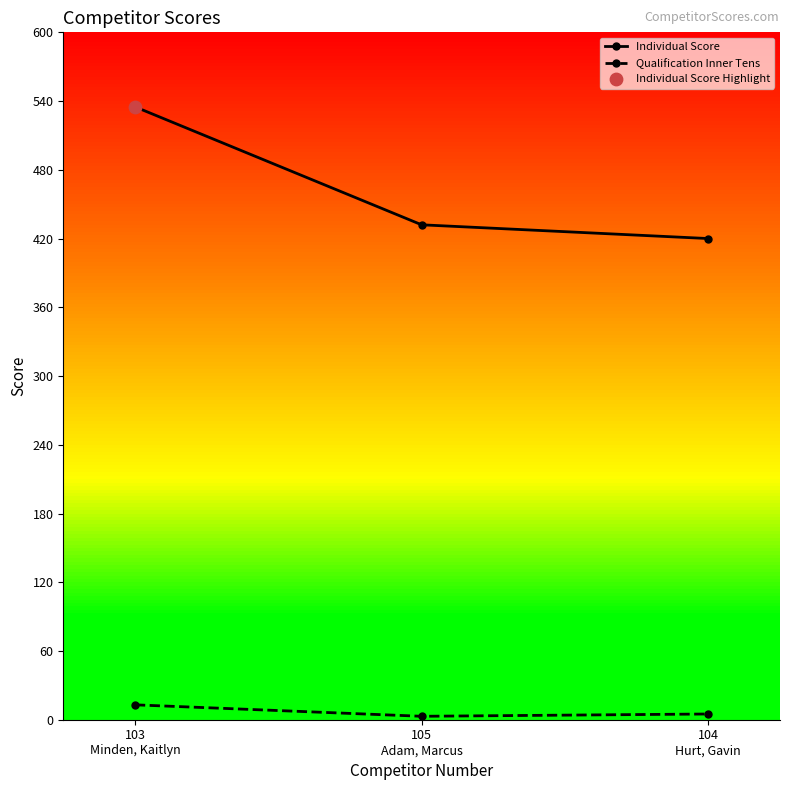

Is the value of Individual Score at 104
Hurt, Gavin greater than the value of Qualification Inner Tens at 105
Adam, Marcus?

Yes